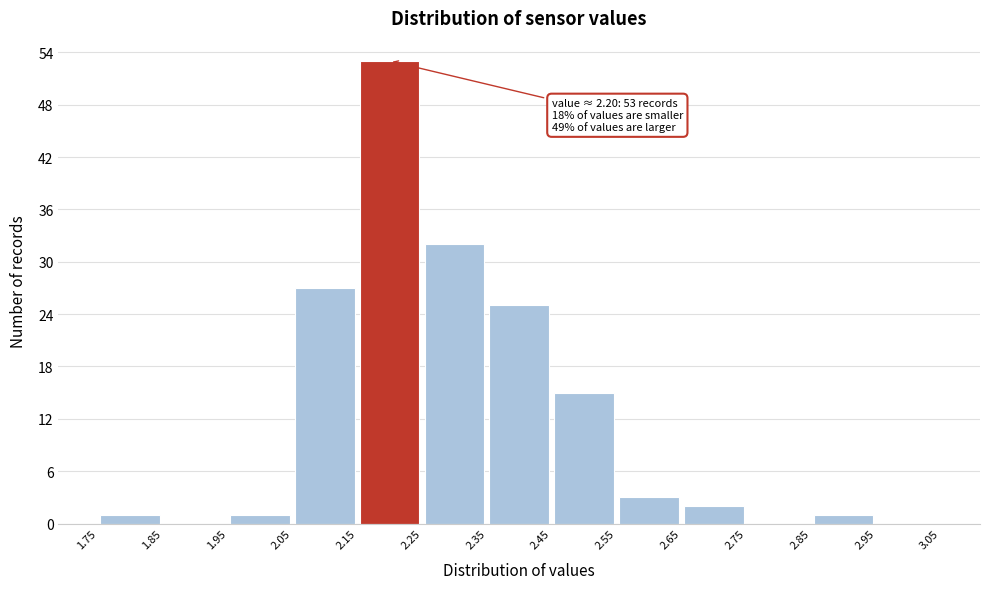

Over which range of the x-axis is the bar tallest?

2.15 to 2.25